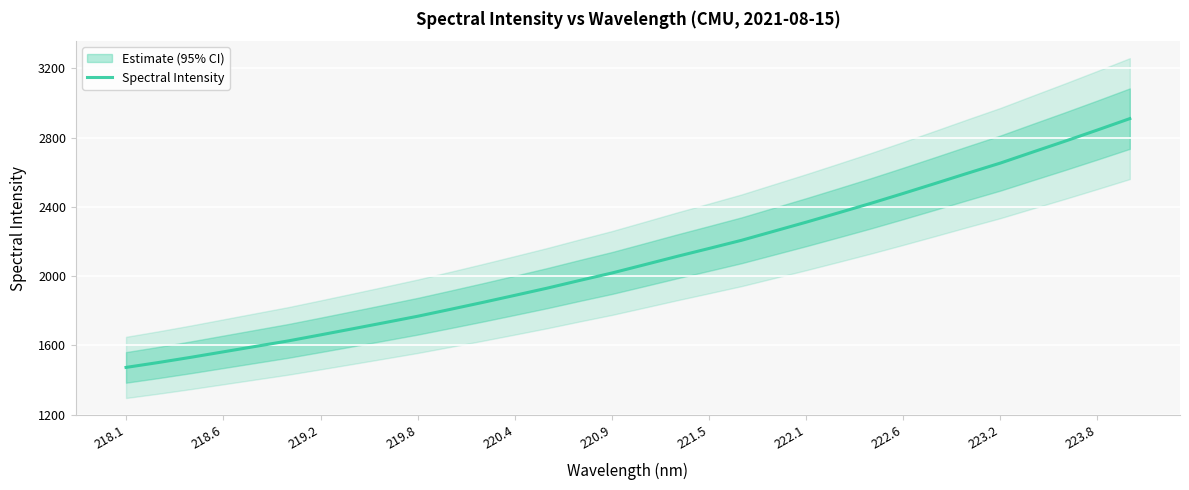

Is it true that Spectral Intensity equals 2207.2 at 218.6?

False